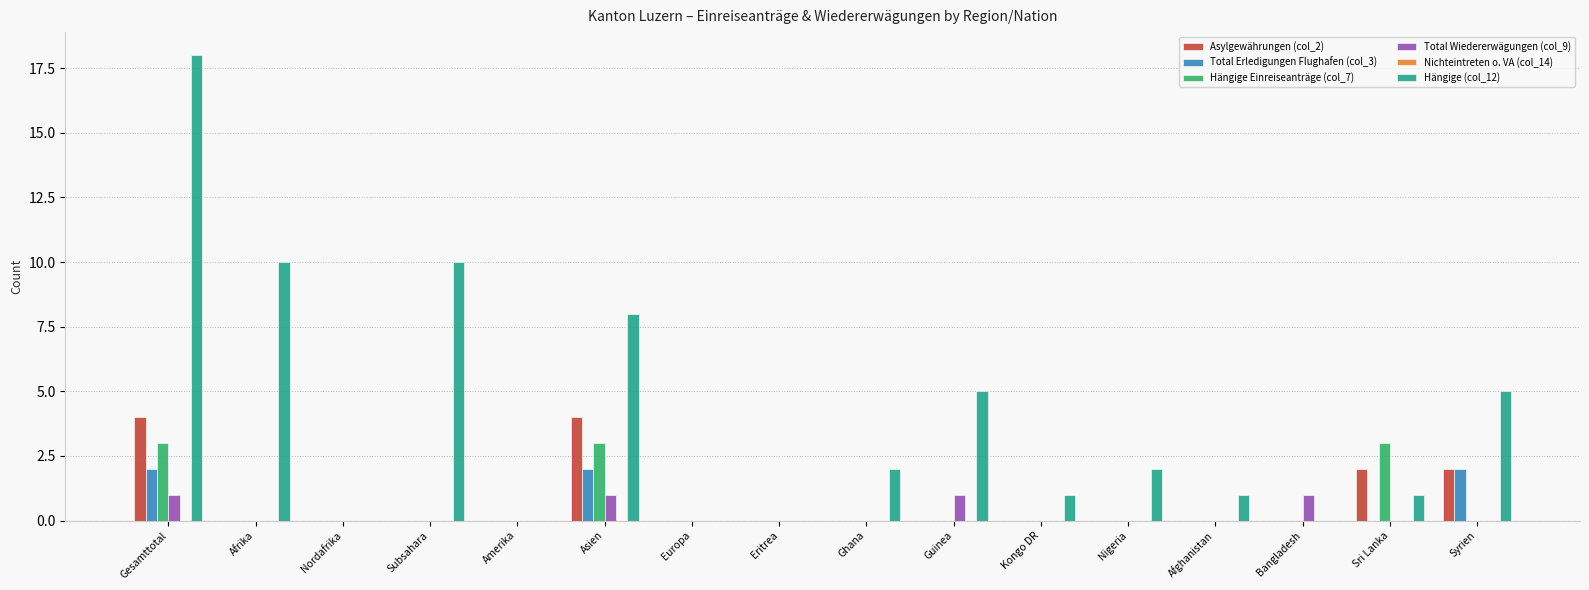

What is the total value across all series at Guinea?

6